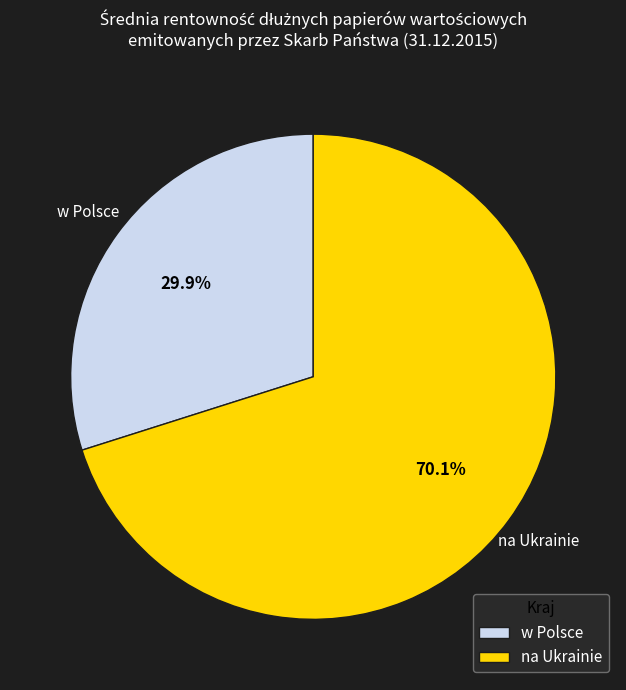

How many slices are in this pie chart?

2